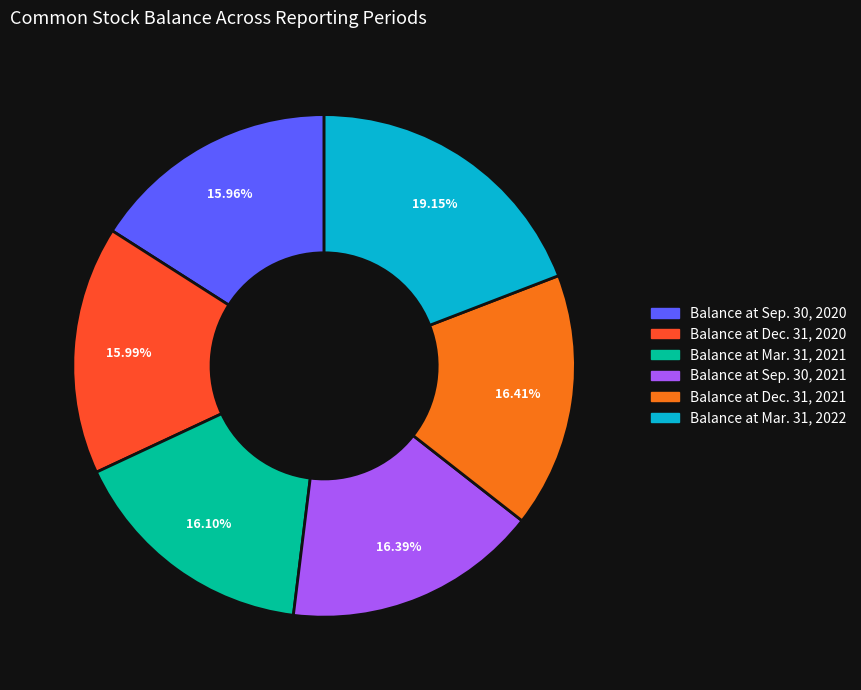

Is it true that Balance at Dec. 31, 2021 is 7% of the pie?

False